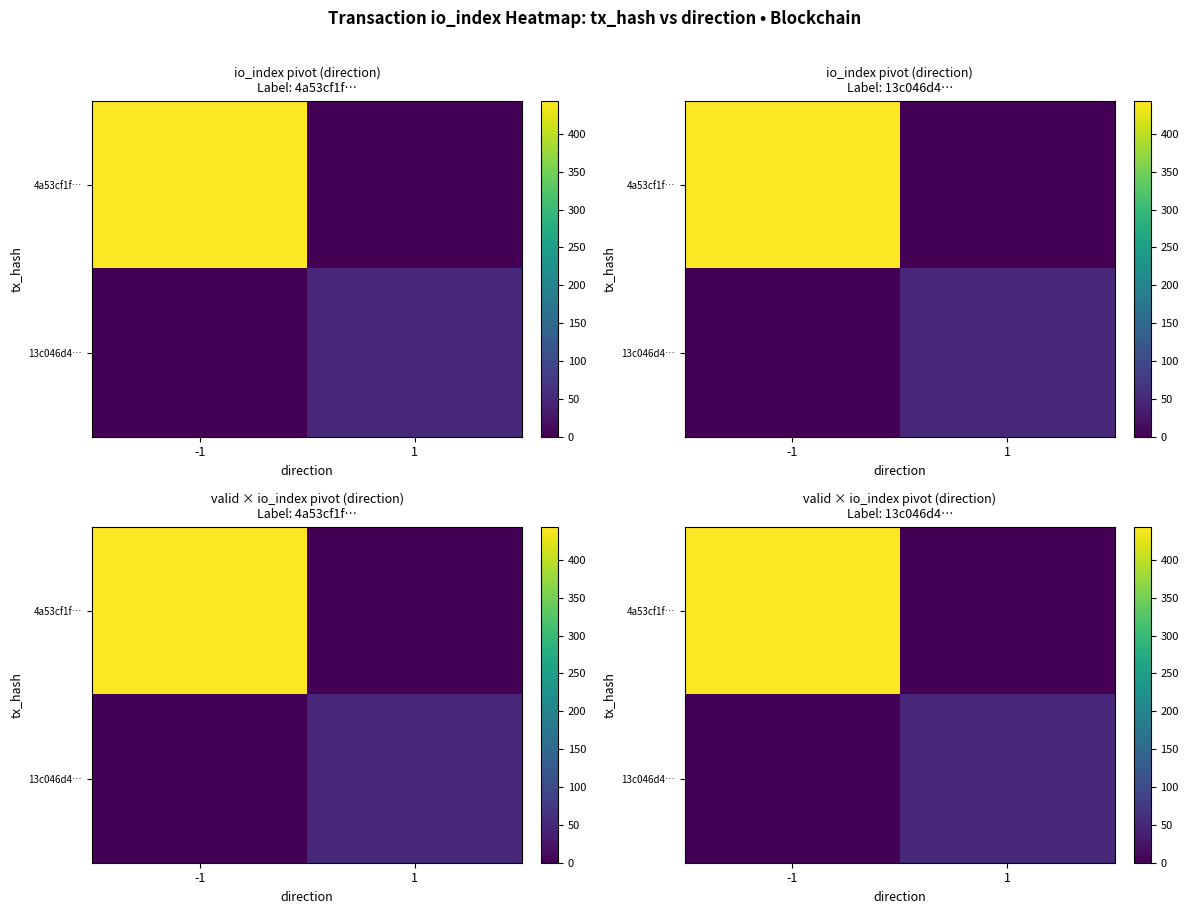

Which series has the largest total across all categories?

4a53cf1f…